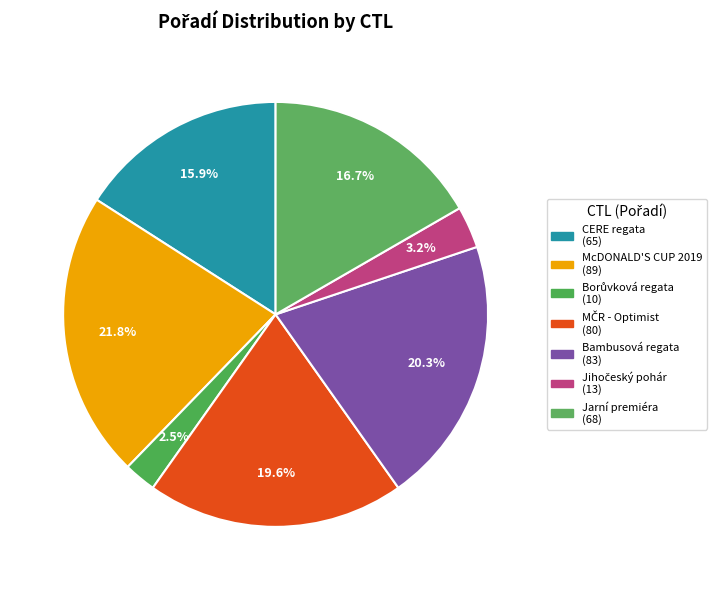

Does any single category account for the majority?

No